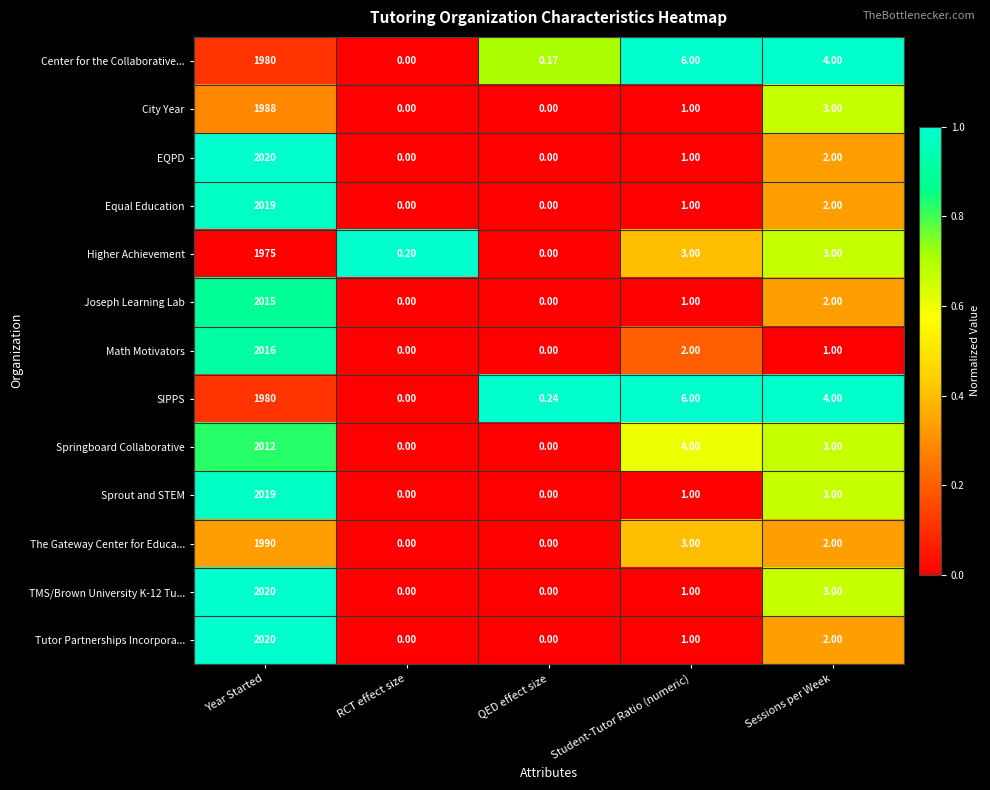

Which category has the lowest value in the Higher Achievement series?

QED effect size